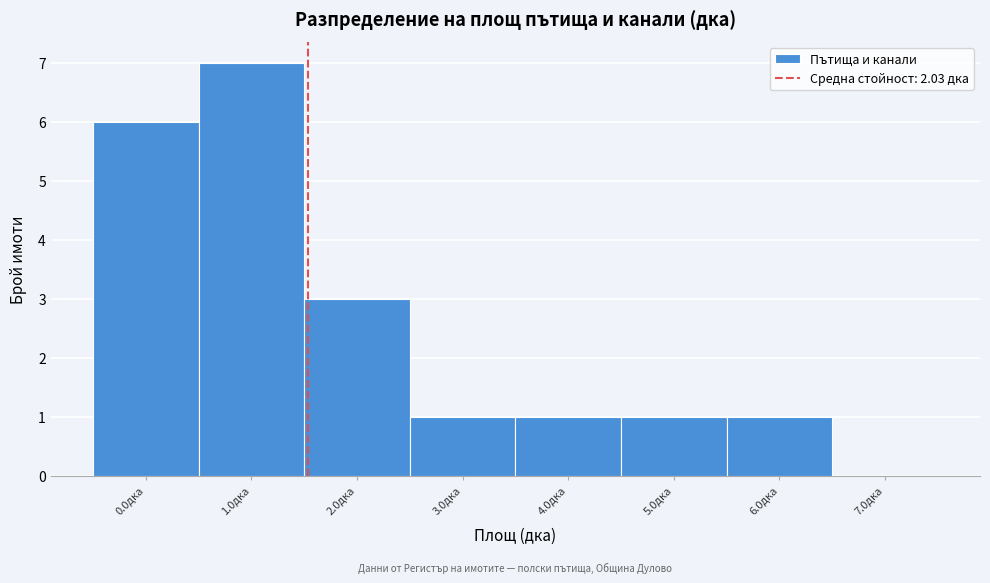

Reading left to right, list all the values displayed in this chart.

0.0дка=6	1.0дка=7	2.0дка=3	3.0дка=1	4.0дка=1	5.0дка=1	6.0дка=1	7.0дка=0